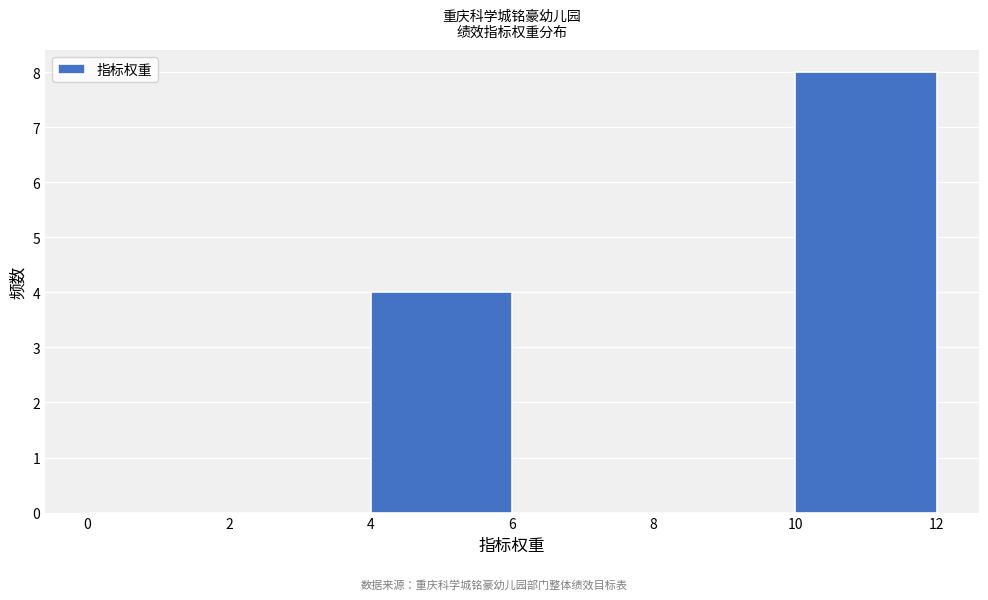

Reading left to right, transcribe this chart: for each bar, give the range it covers on the x-axis and its height. The values are not printed on the chart, so give them approximately, as read against the axis.

0 to 2: 0
2 to 4: 0
4 to 6: 4
6 to 8: 0
8 to 10: 0
10 to 12: 8